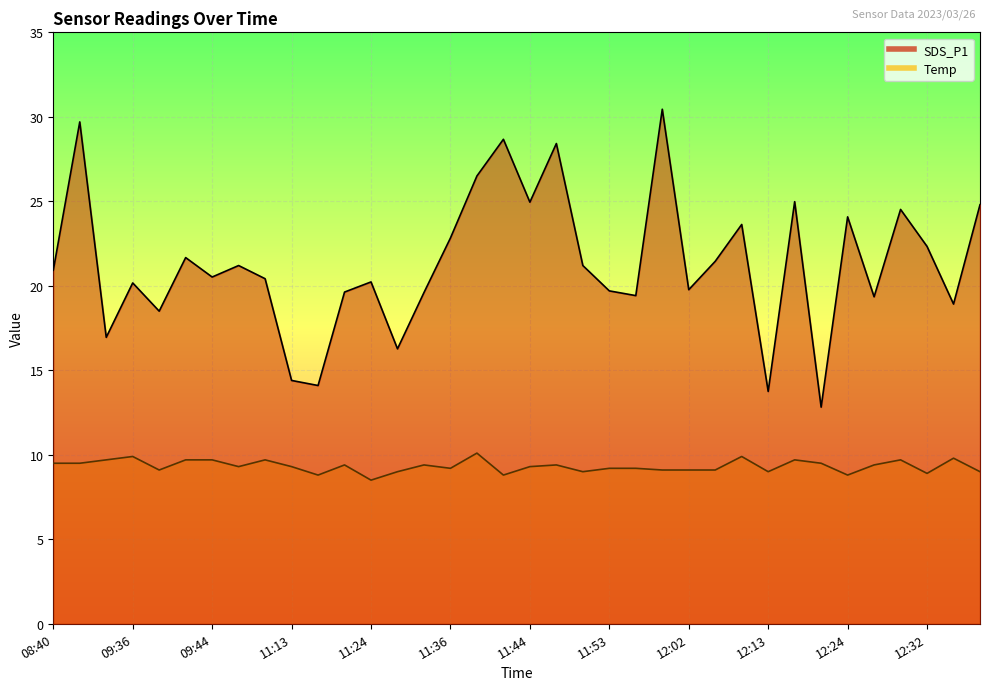

Between 11:10 and 11:13, which series saw the biggest shift?

SDS_P1